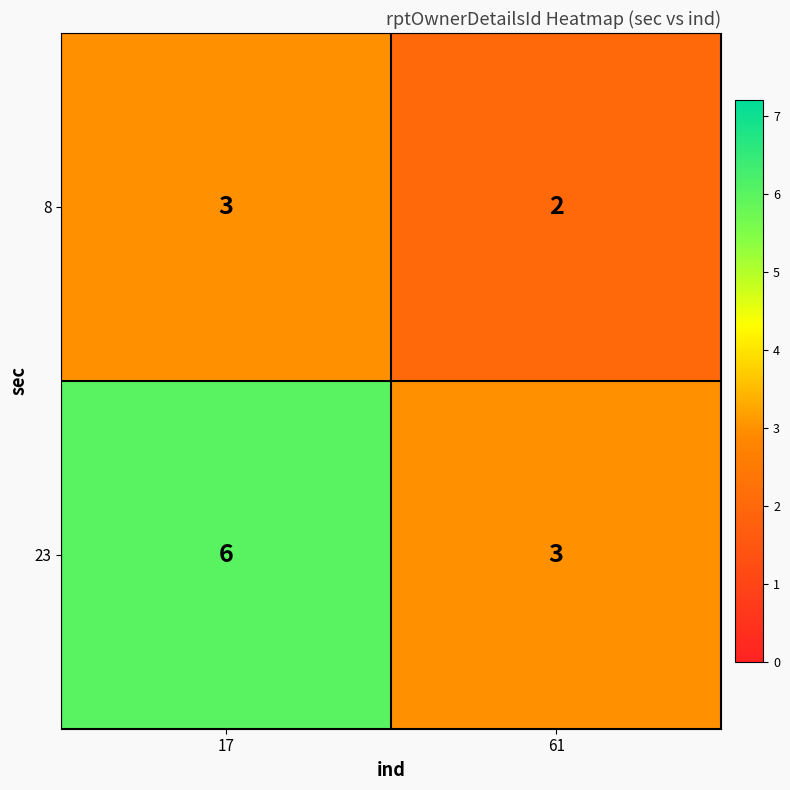

How many data points does each series have?

2